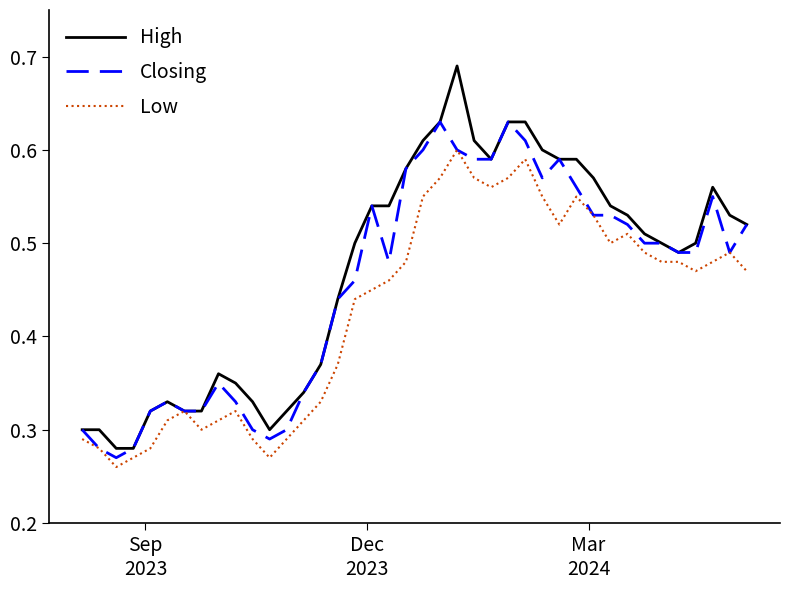

Rank the series by their maximum value, from highest to lowest.

High, Closing, Low